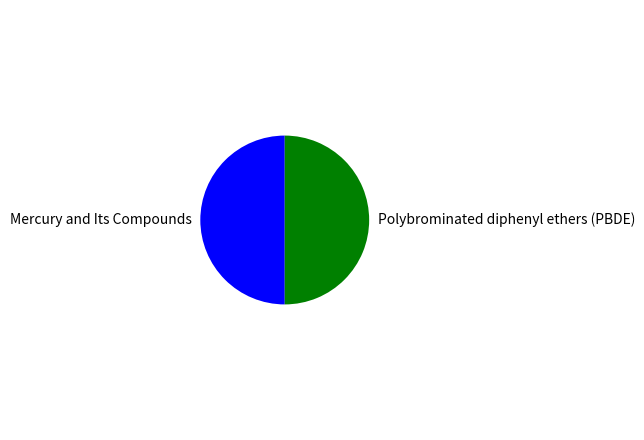

Is it true that Polybrominated diphenyl ethers (PBDE) is 50% of the pie?

True